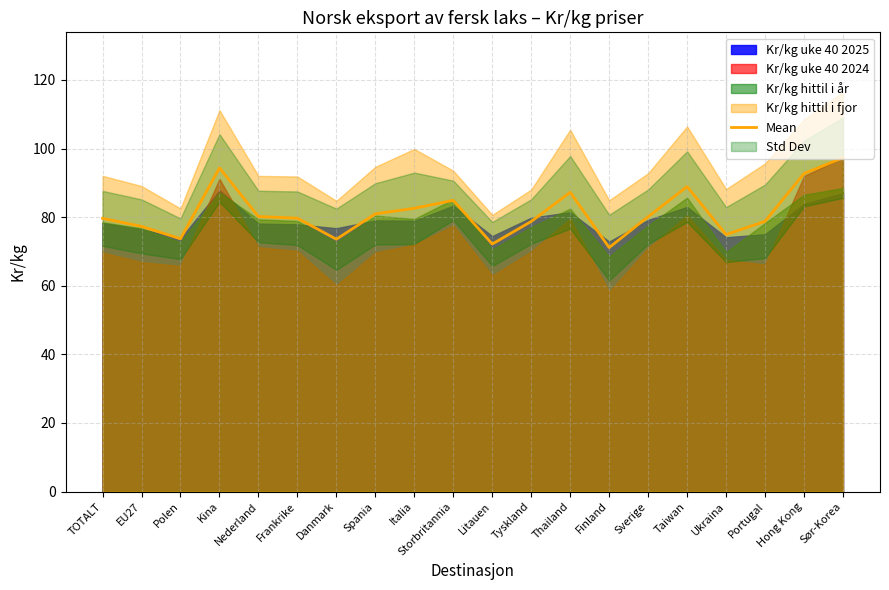

How many data points does each series have?

20